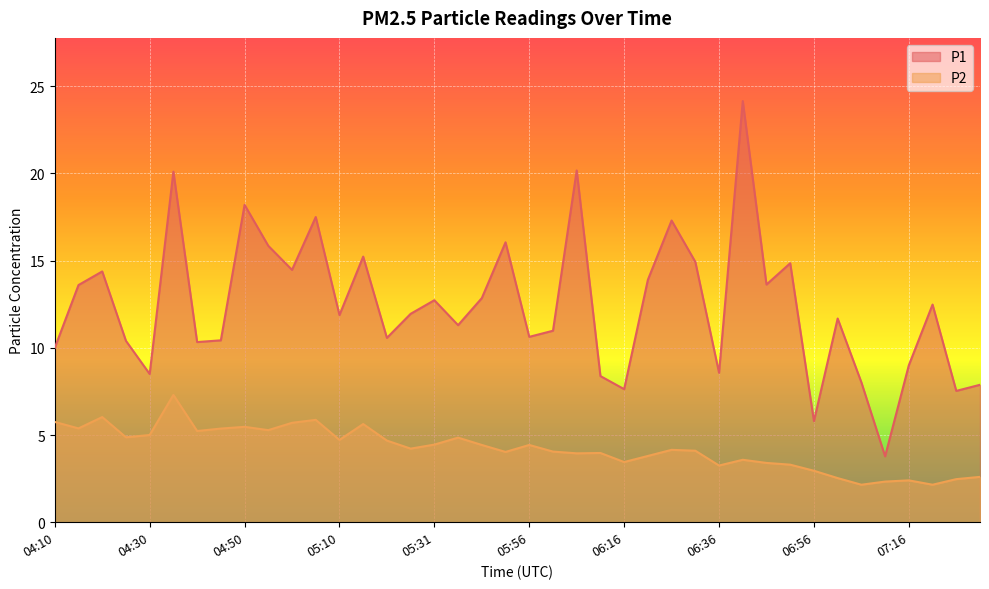

What is the minimum value for P2?

2.1